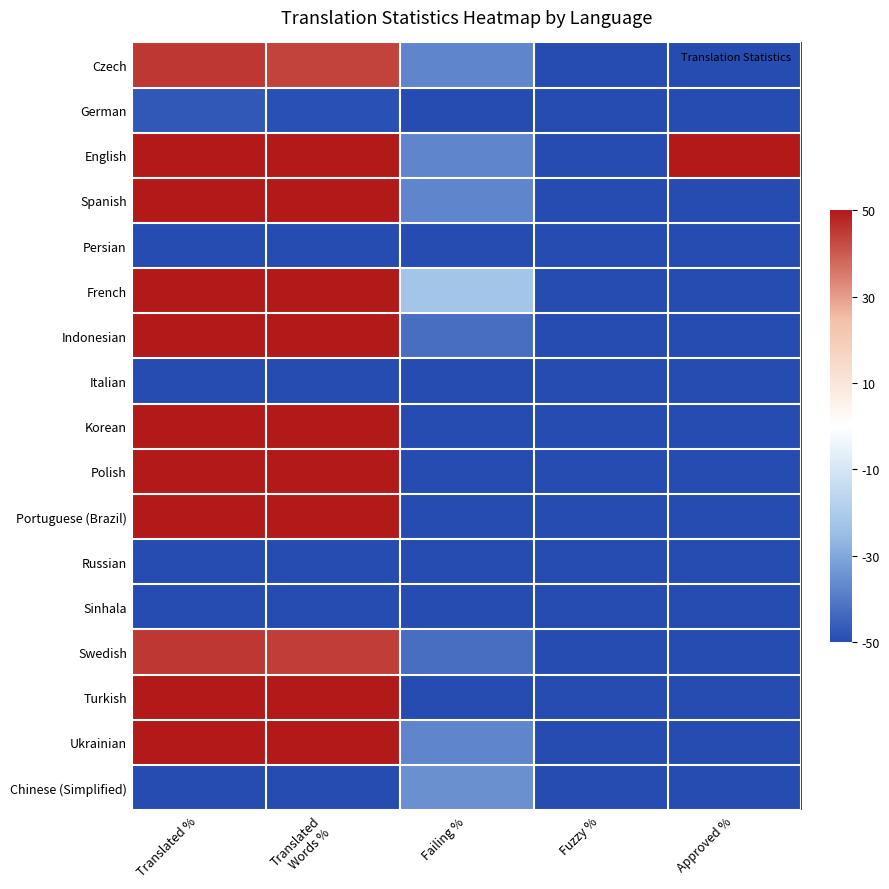

How many series are shown in this chart?

17